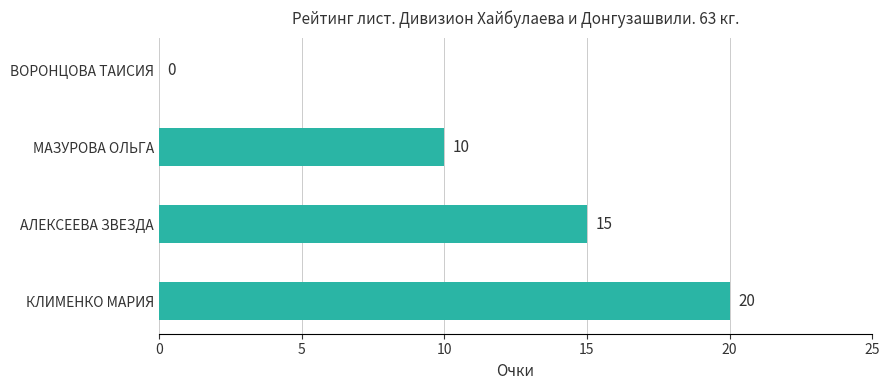

What is the sum of all values?

45